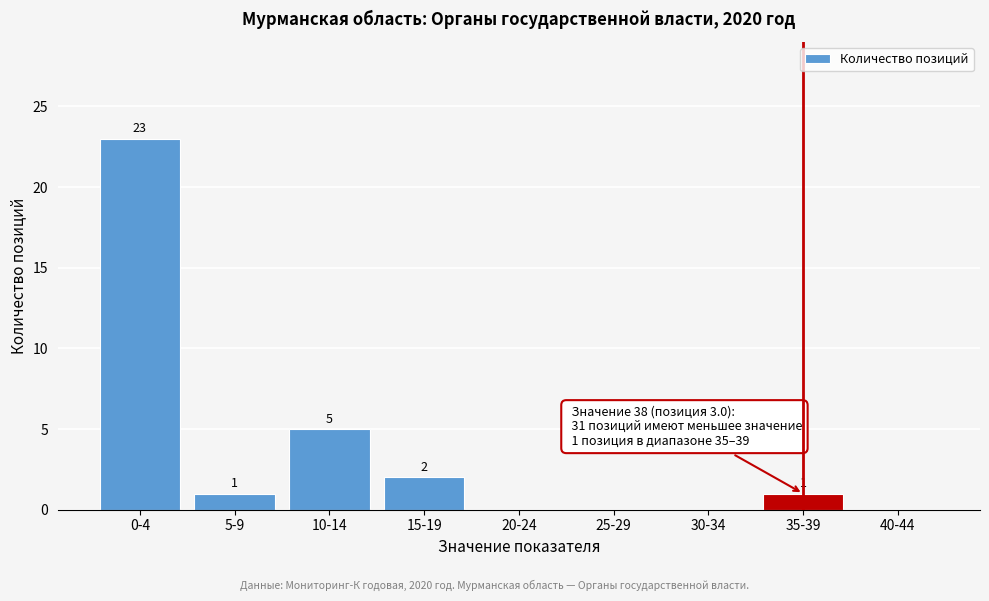

Reading left to right, transcribe all the data shown in this chart.

0-4=23	5-9=1	10-14=5	15-19=2	20-24=0	25-29=0	30-34=0	35-39=1	40-44=0